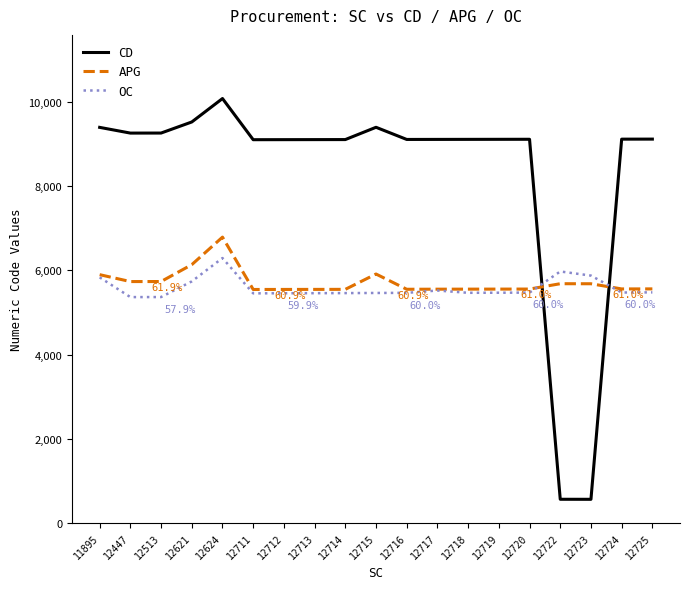

Rank the series by their maximum value, from lowest to highest.

OC, APG, CD